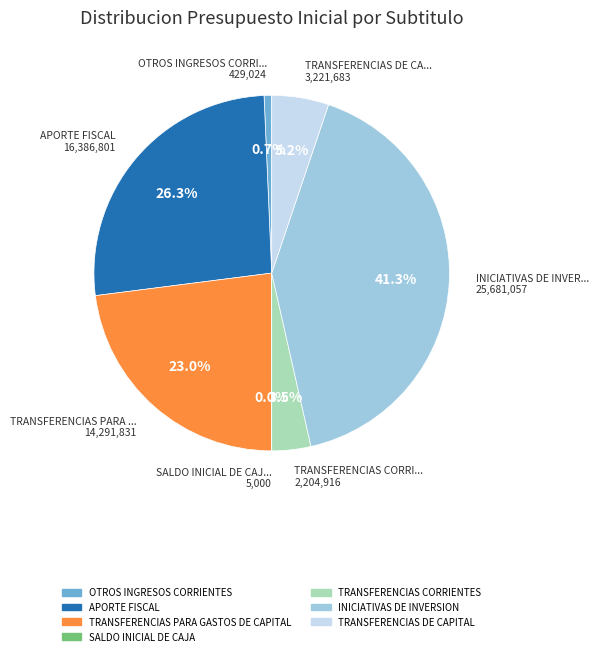

Which has a higher value, APORTE FISCAL or INICIATIVAS DE INVERSION?

INICIATIVAS DE INVERSION